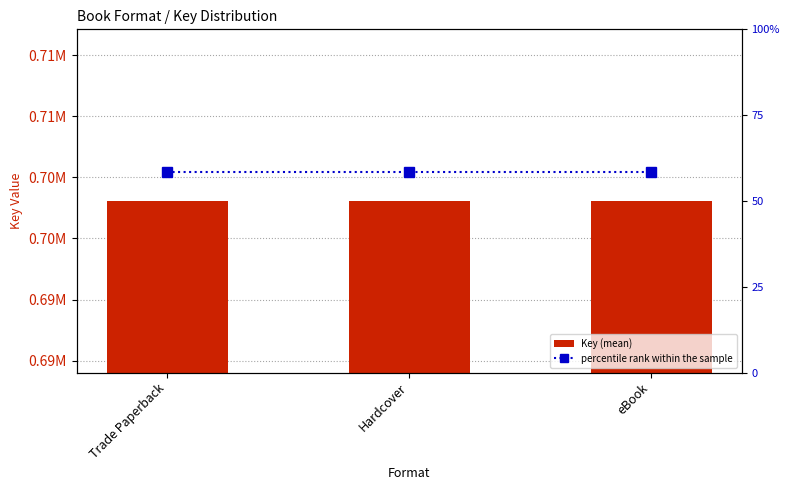

Between Hardcover and Trade Paperback, which is larger?

Hardcover